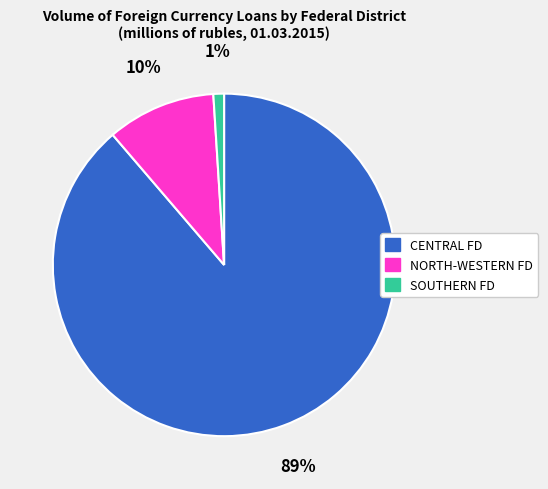

How many segments does this pie chart have?

3